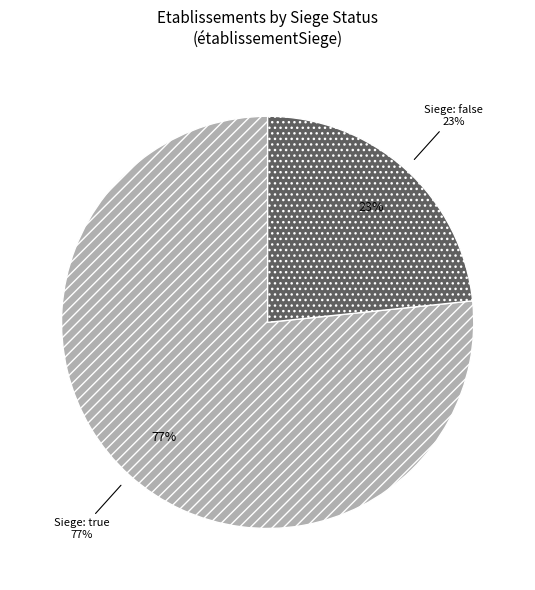

Is true the majority of the pie?

Yes